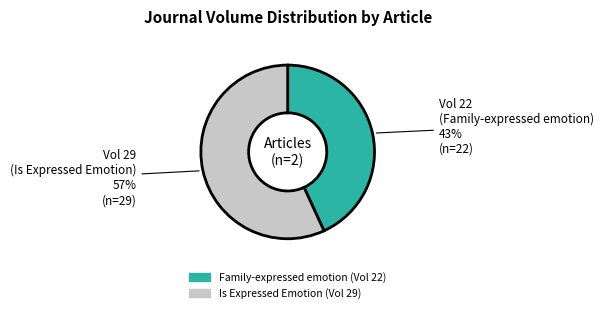

Is there any slice that represents more than half of the pie?

Yes